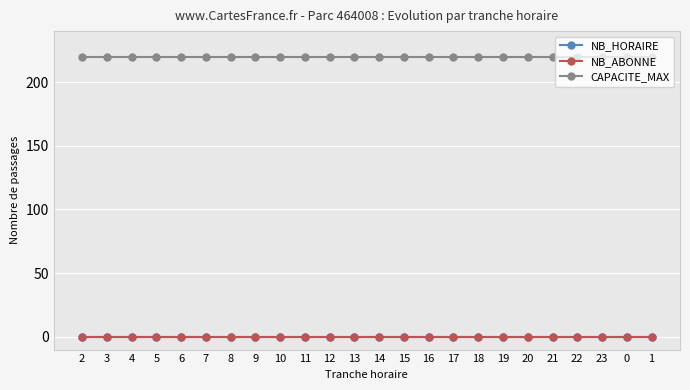

Which has a higher value, 7 or 17?

7